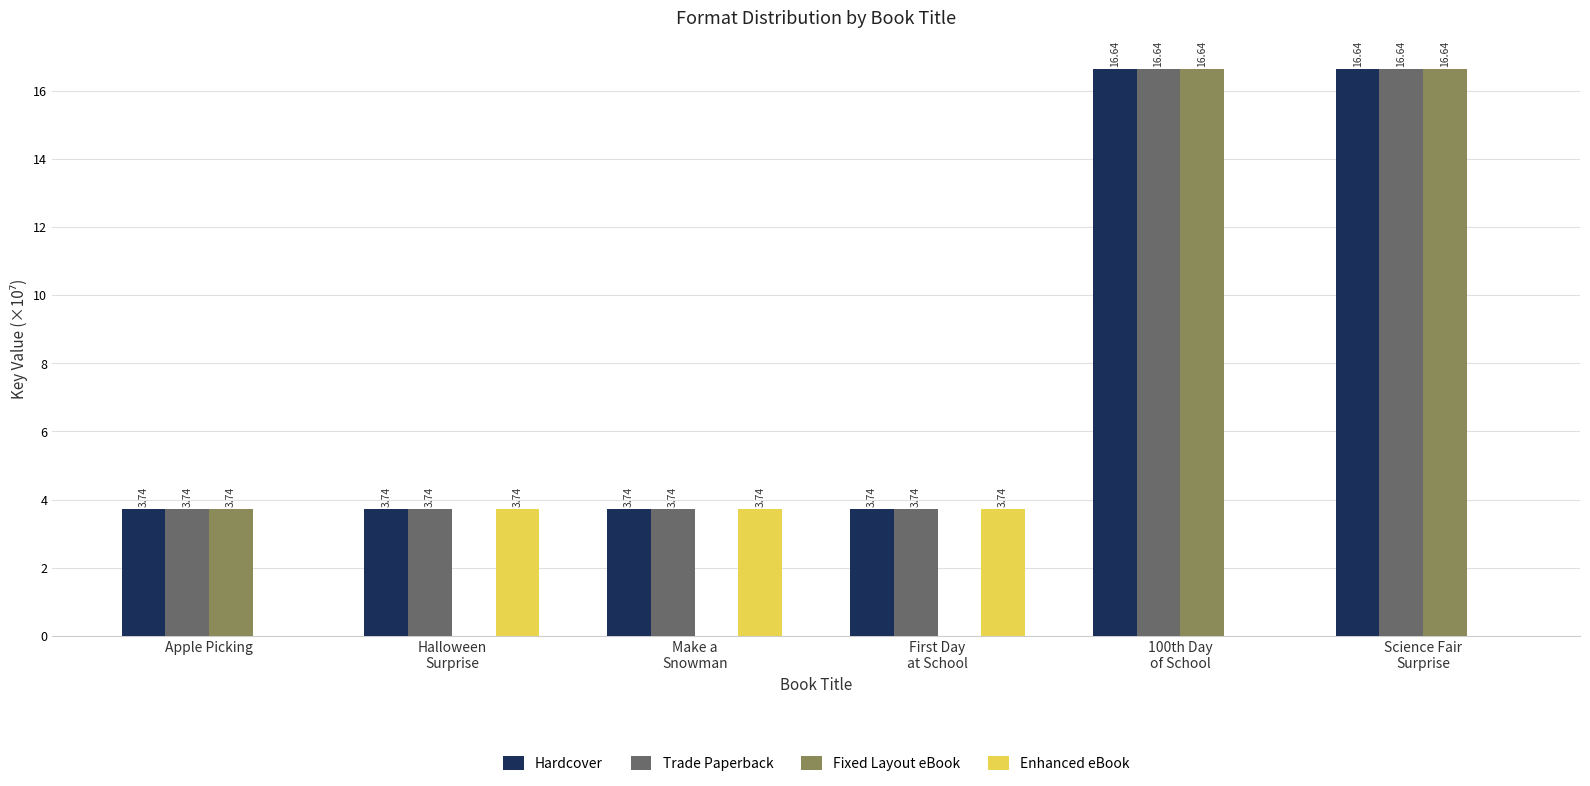

What is the sum of all Trade Paperback values?

48.2